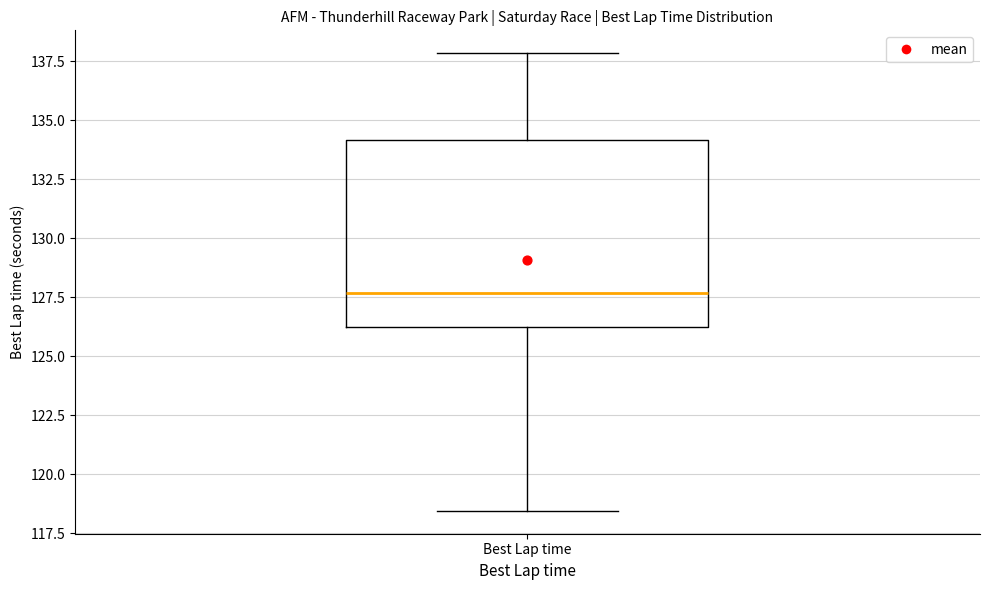

Read this box plot against the y-axis: the position of the median line, the range covered by the box, and the ends of both whiskers. The values are not printed on the chart, so give them approximately, as read against the axis.

median 127.5, box 126.0 to 134.0, whiskers 118.5 to 138.0